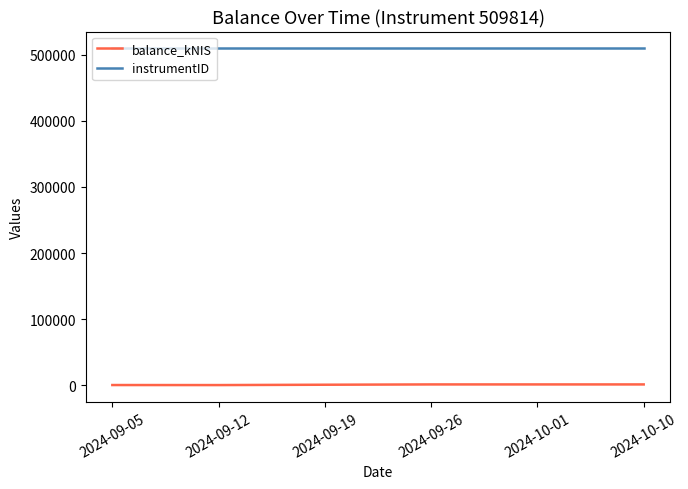

What is the average value of the balance_kNIS series?

713.2